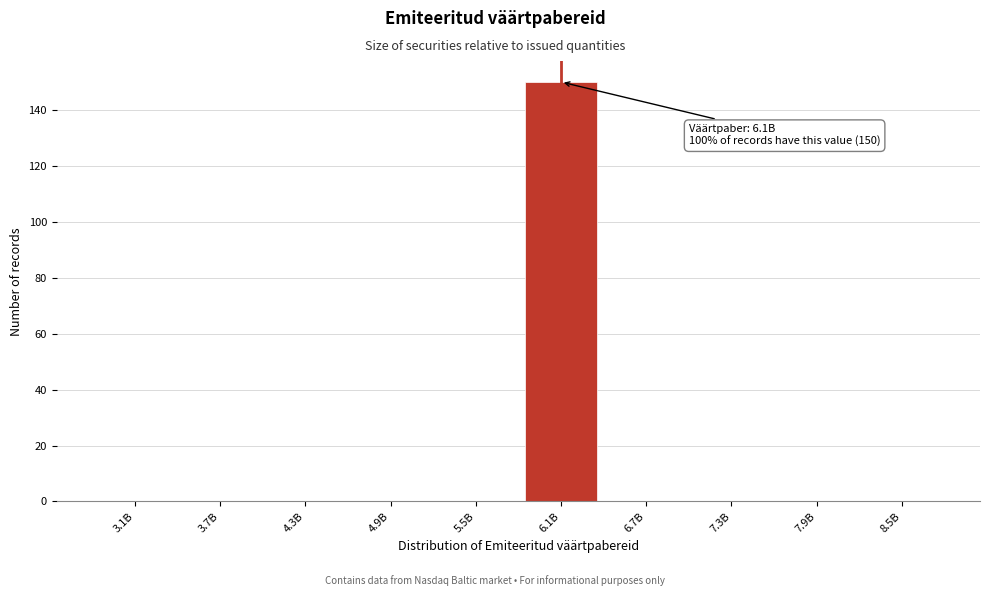

Reading right to left, list all the values displayed in this chart.

8.5B=0	7.9B=0	7.3B=0	6.7B=0	6.1B=150	5.5B=0	4.9B=0	4.3B=0	3.7B=0	3.1B=0